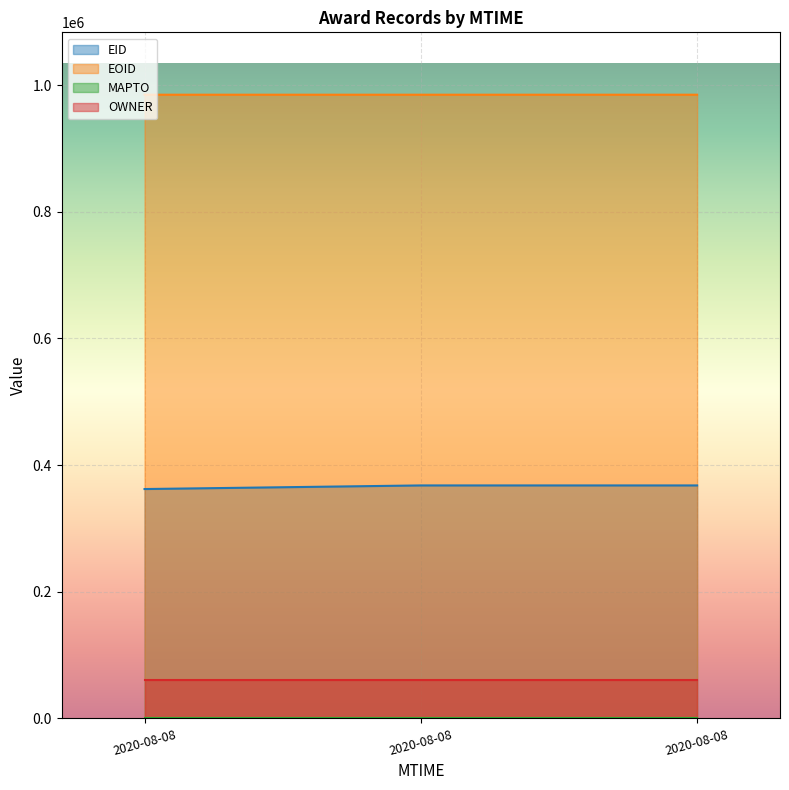

Does the chart display data point markers on the line(s)?

No